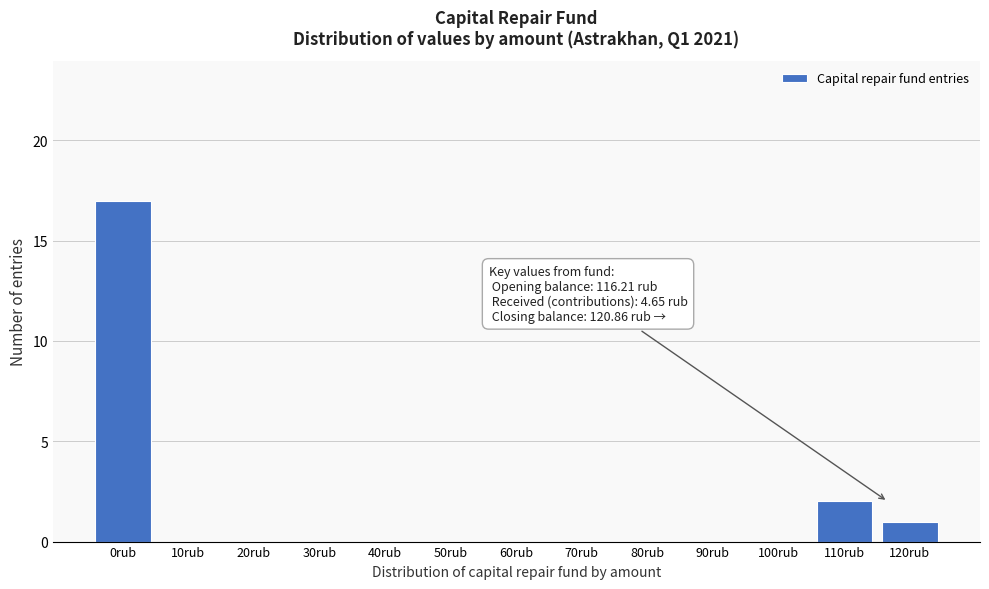

Reading left to right, transcribe all the data shown in this chart.

0rub=17	10rub=0	20rub=0	30rub=0	40rub=0	50rub=0	60rub=0	70rub=0	80rub=0	90rub=0	100rub=0	110rub=2	120rub=1